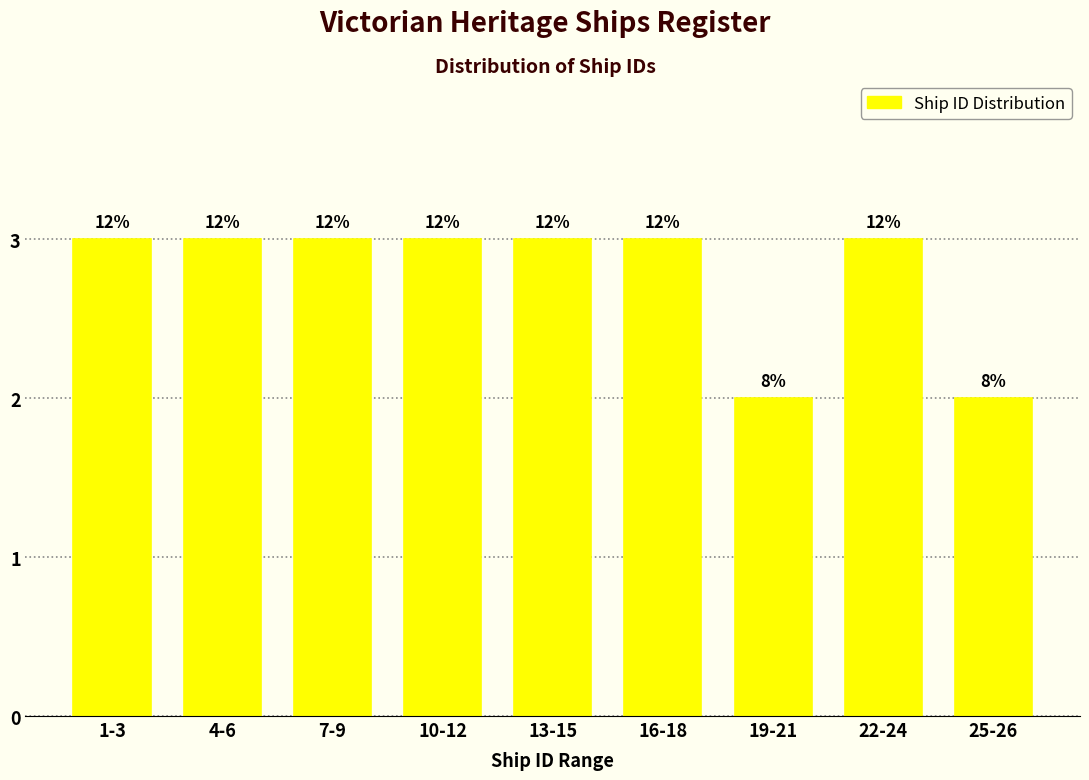

How many bars are there in total?

9